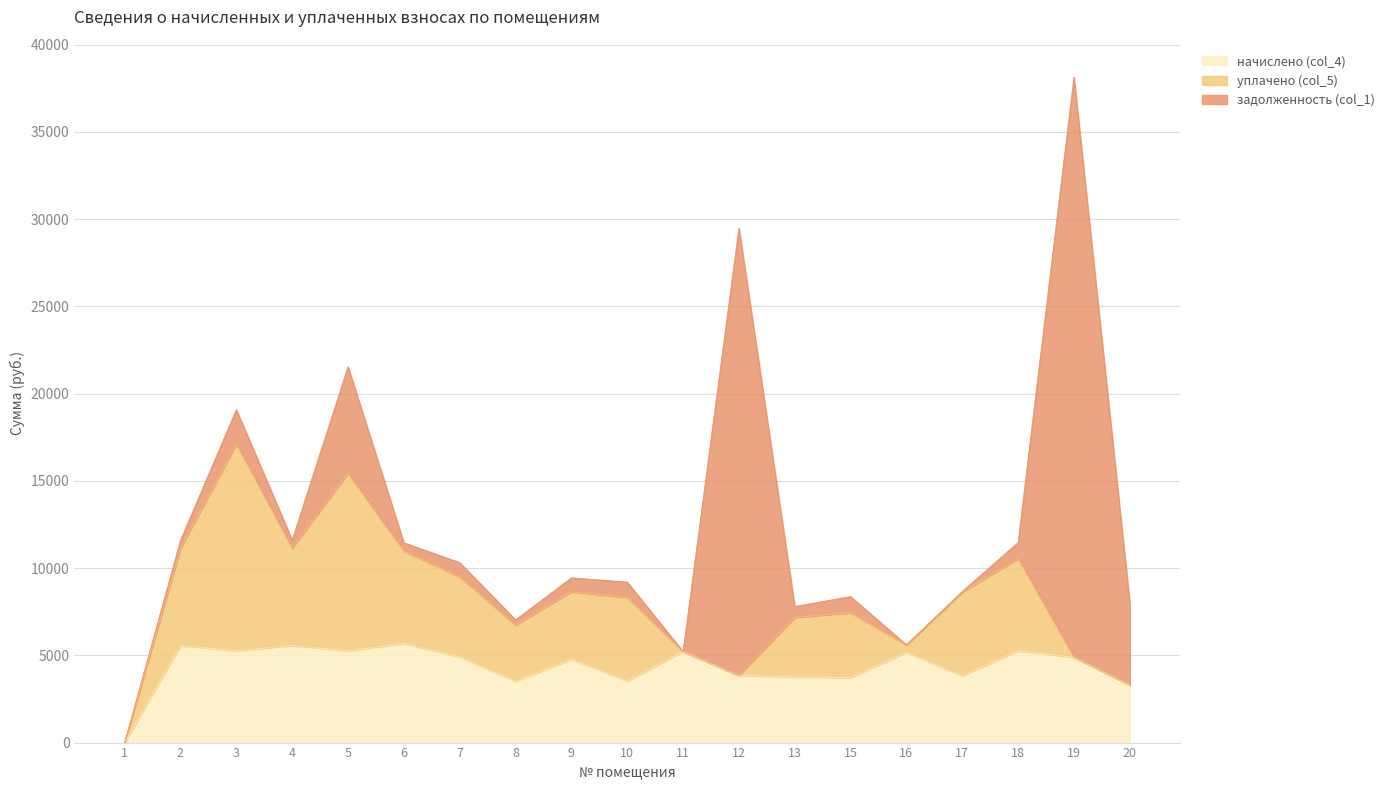

What is the sum of the задолженность (col_1) values at 20 and 1?

4685.6